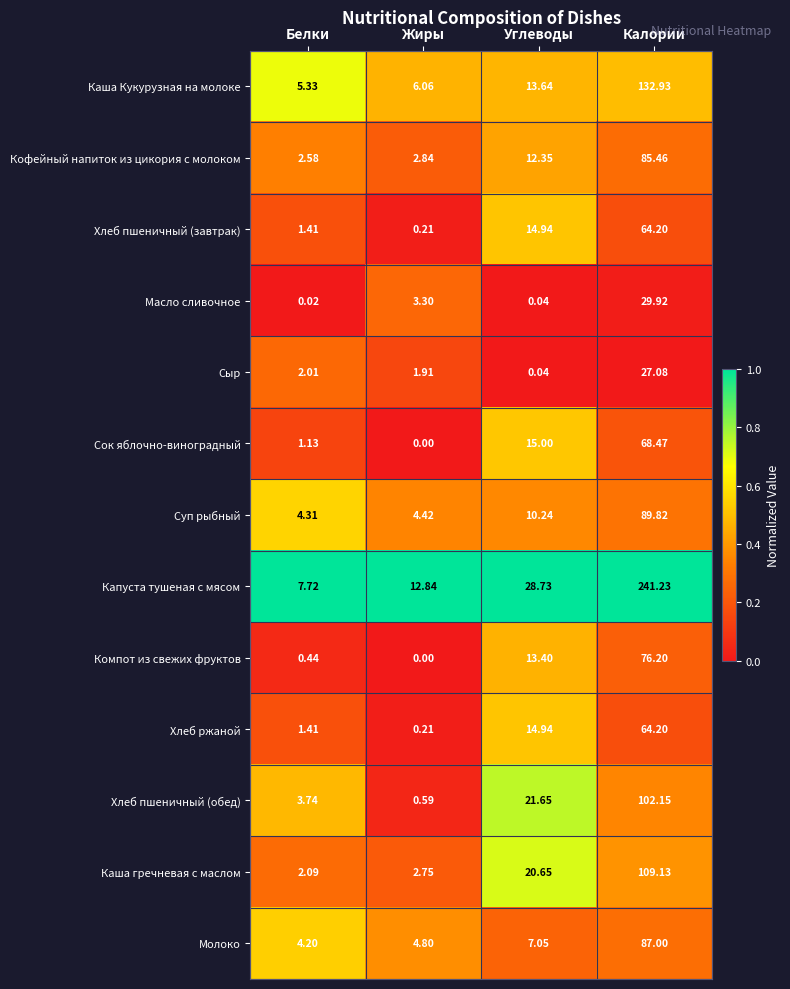

Which series has the largest total across all categories?

Капуста тушеная с мясом